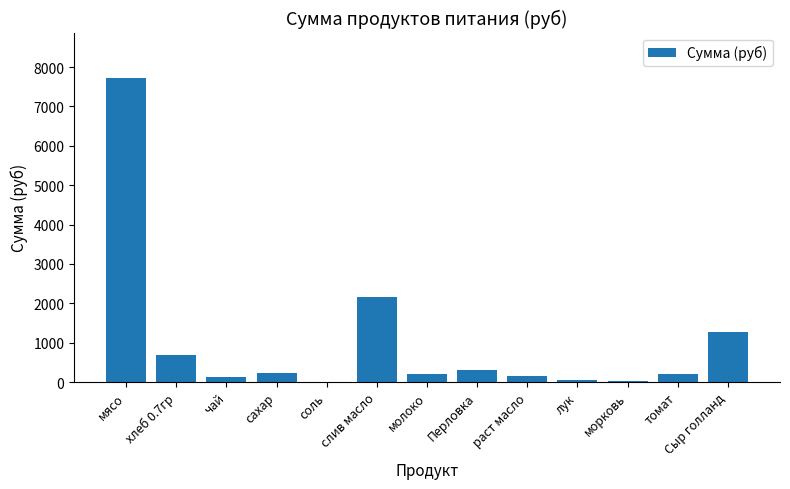

True or false: the data shows 2030.5 at Сыр голланд.

False